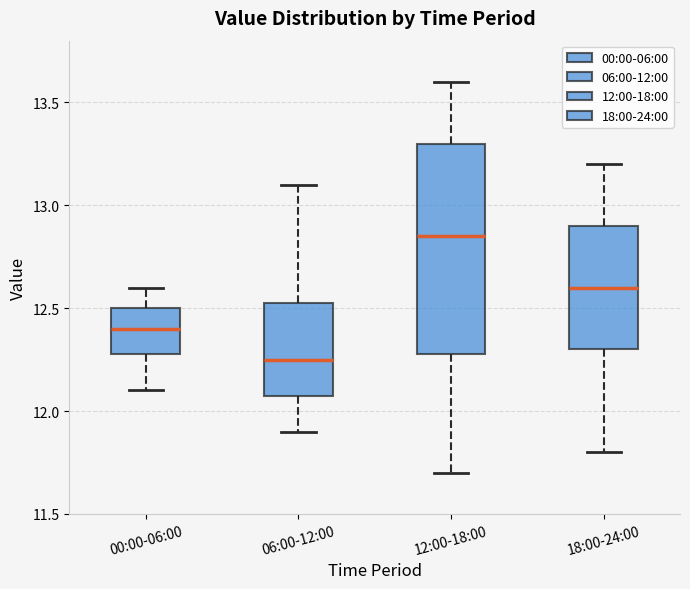

Which box's median line is the lowest?

06:00-12:00